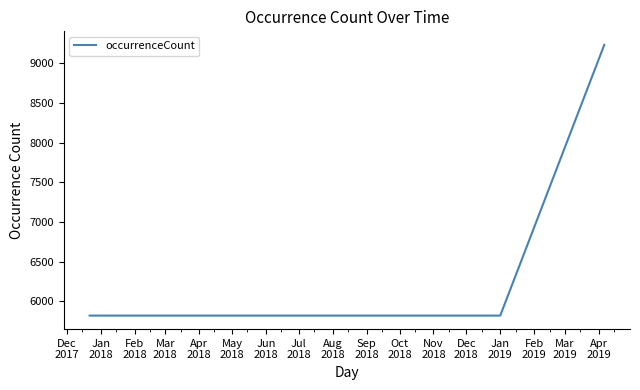

What is the sum of all values?

38342